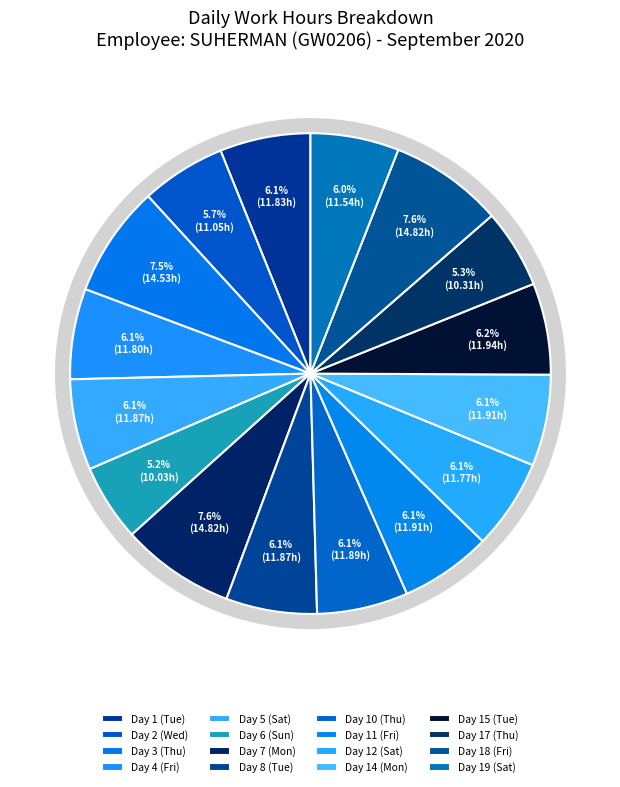

Is there a majority slice in this chart?

No